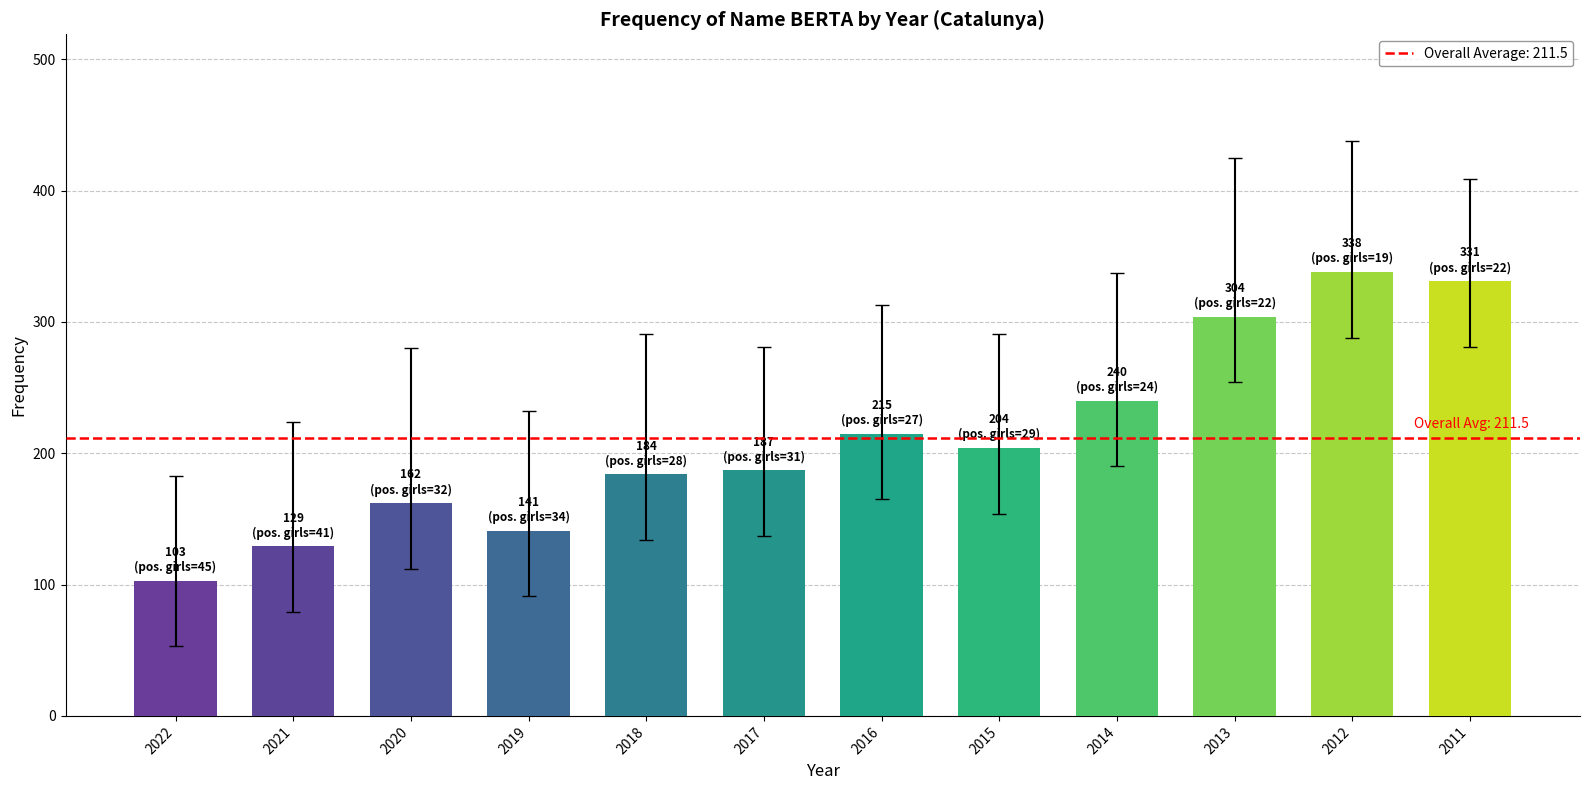

Read the value at 2012.

338